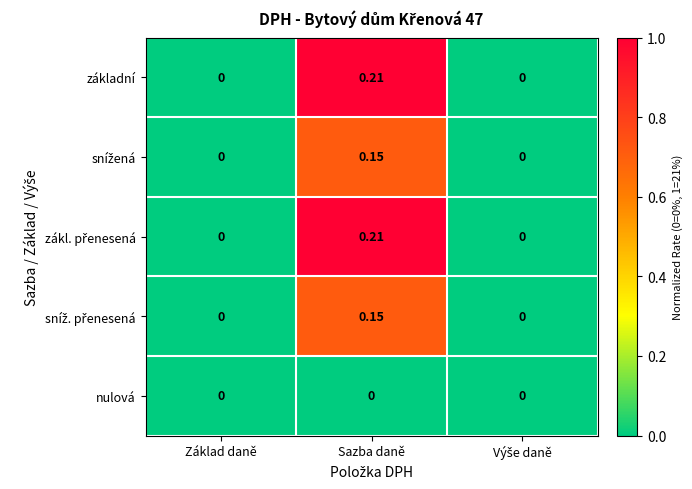

Which category has the highest value across all series?

Sazba daně